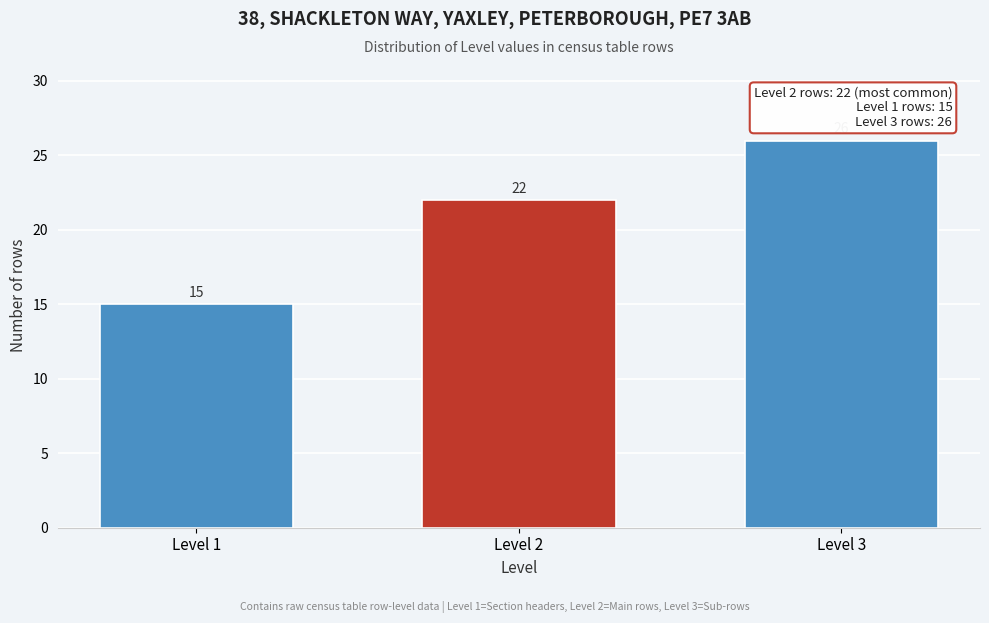

Reading right to left, transcribe all the data shown in this chart.

Level 3=26	Level 2=22	Level 1=15